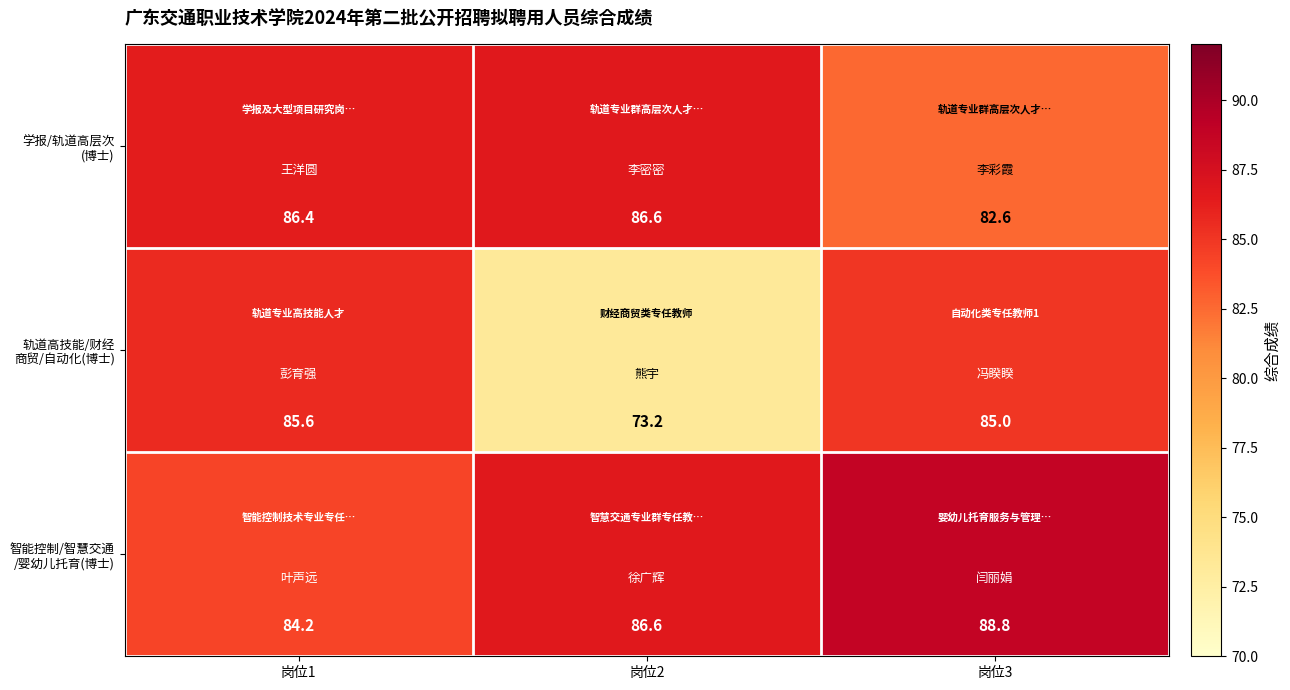

At which category does the chart reach its minimum across all series?

岗位2